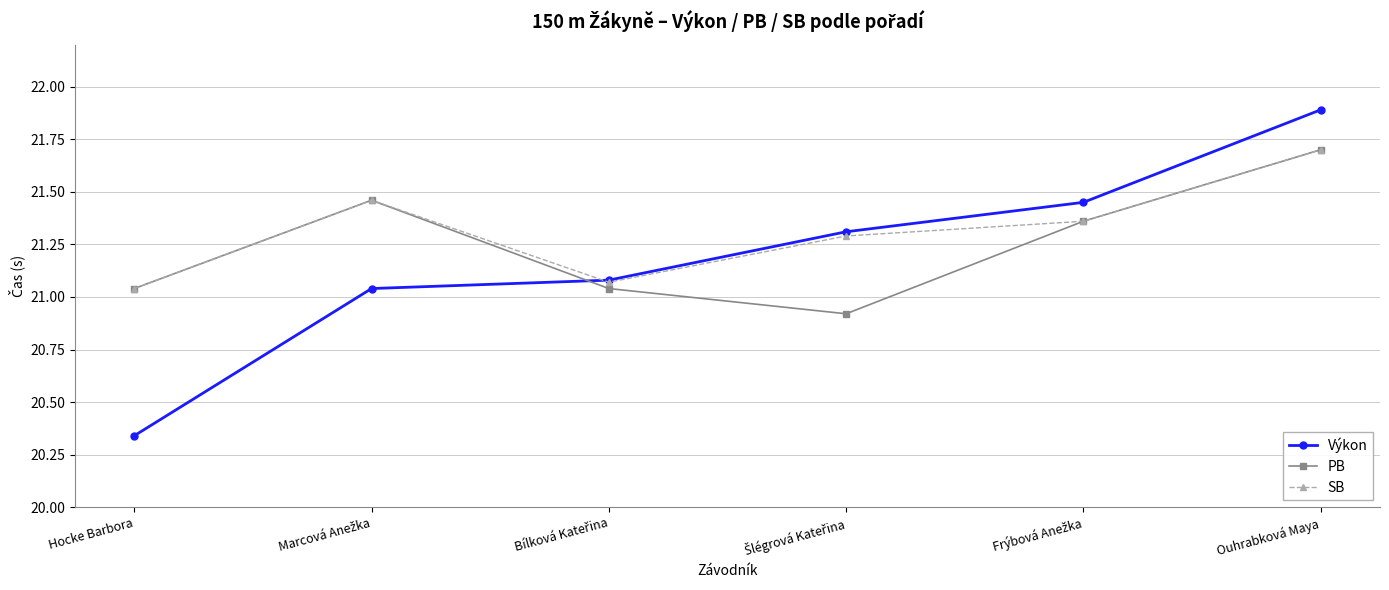

What position from the left is Ouhrabková Maya?

6